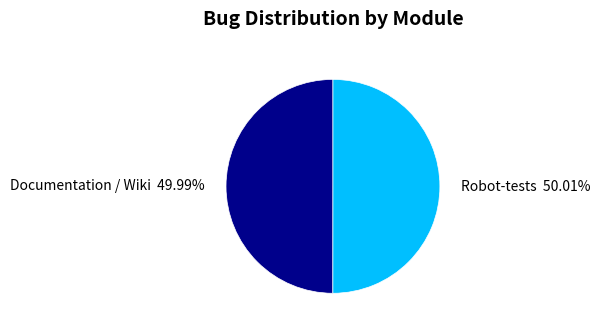

How many slices are in this pie chart?

2